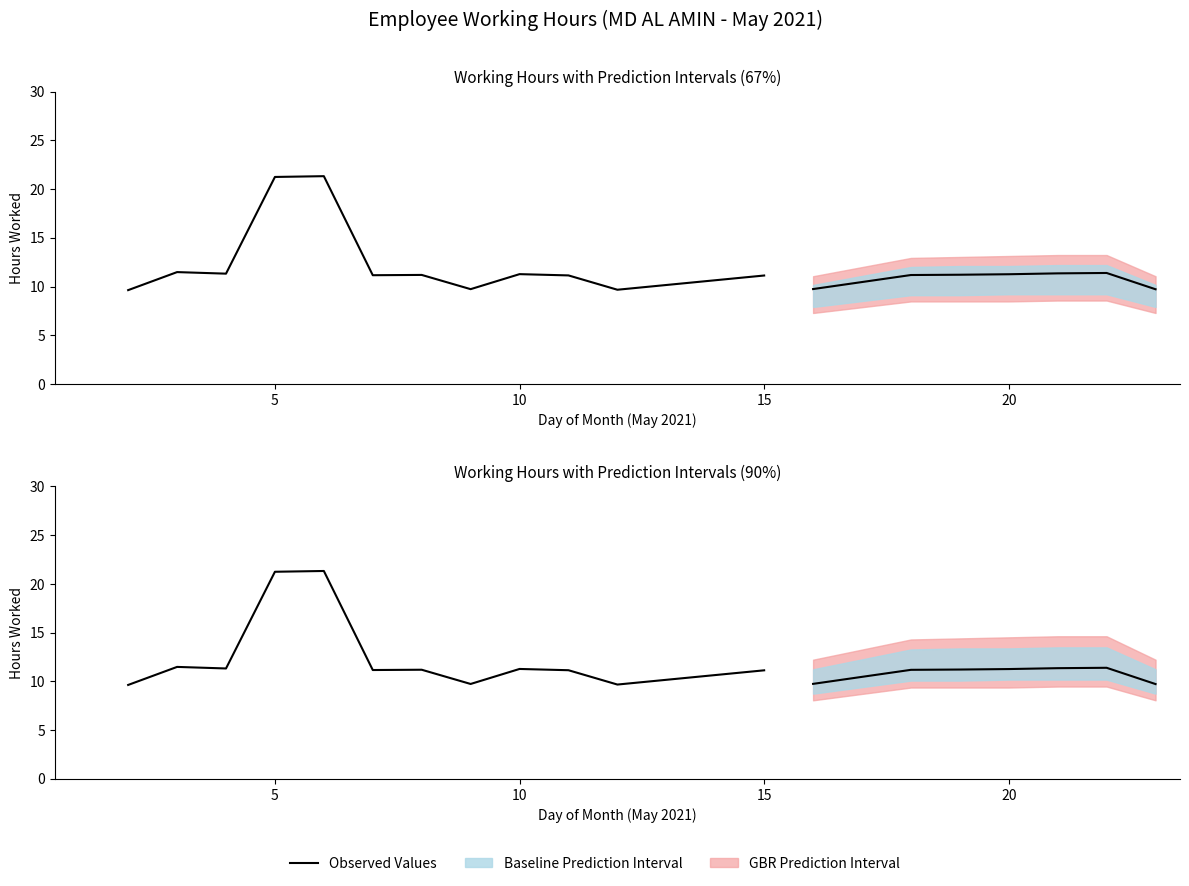

How many data points are less than 11?

3